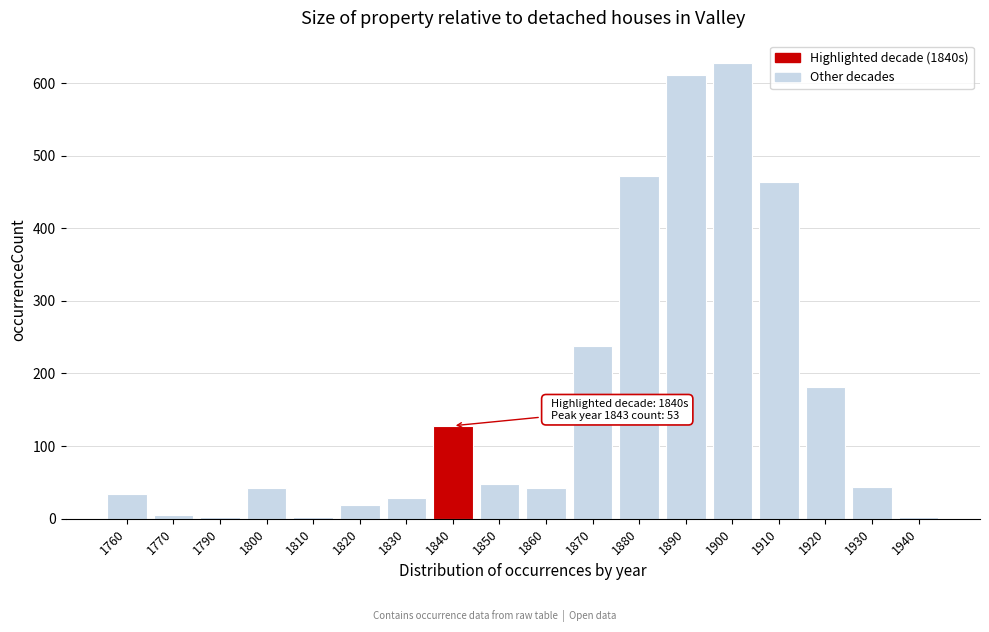

What is the difference between the maximum and second lowest values?

625